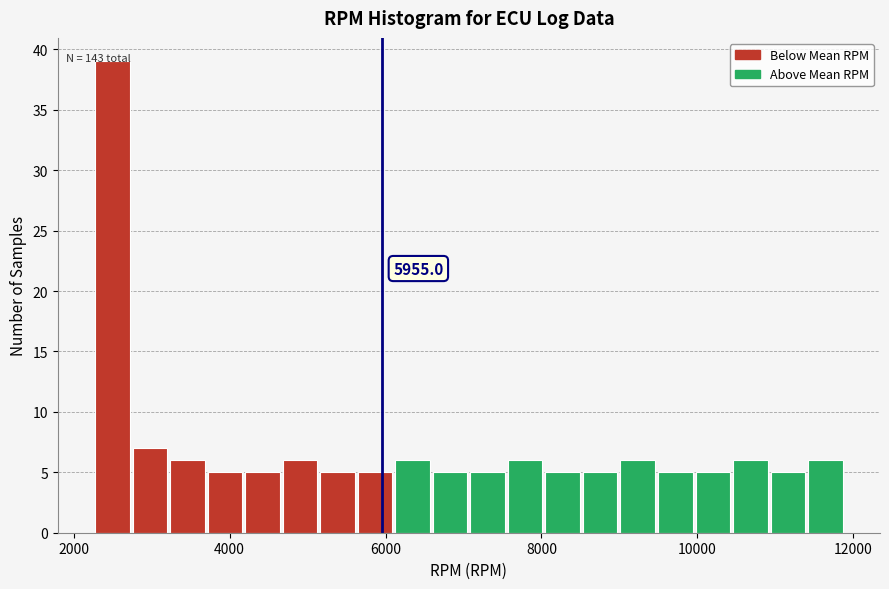

Read against the x-axis, roughly where is the centre of the tallest bar?

2400